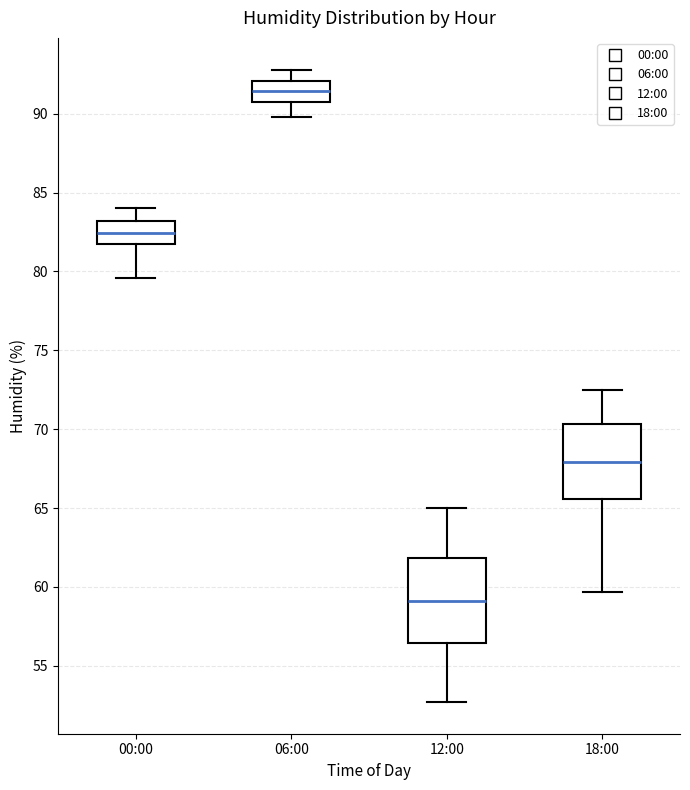

Which box's median line is the lowest?

12:00